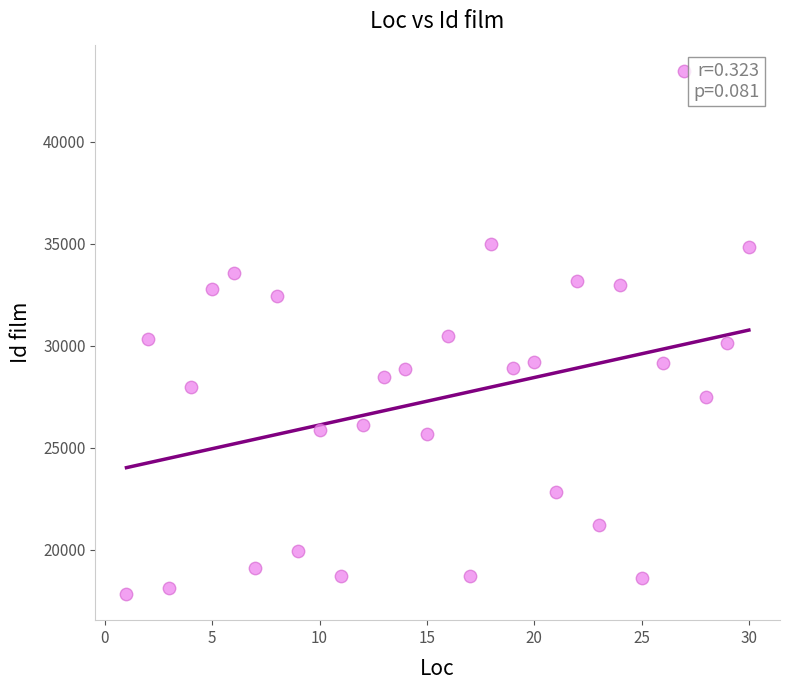

What is the range of Y values (max minus min)?

25672